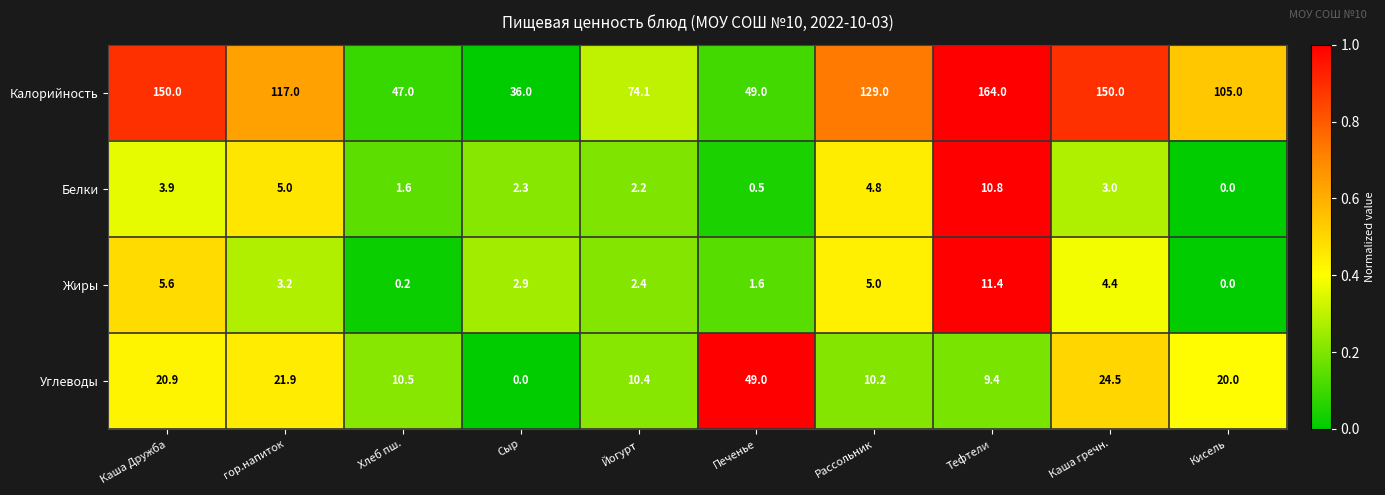

At which category does the chart reach its peak across all series?

Тефтели